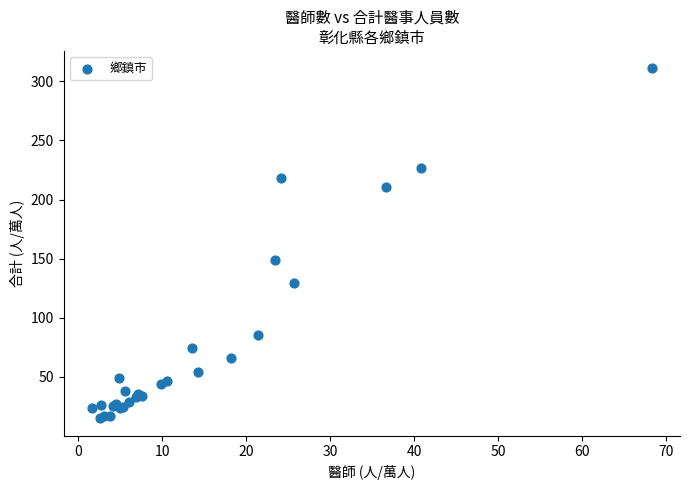

What Y value in the scatter plot is closest to 162?

149.1